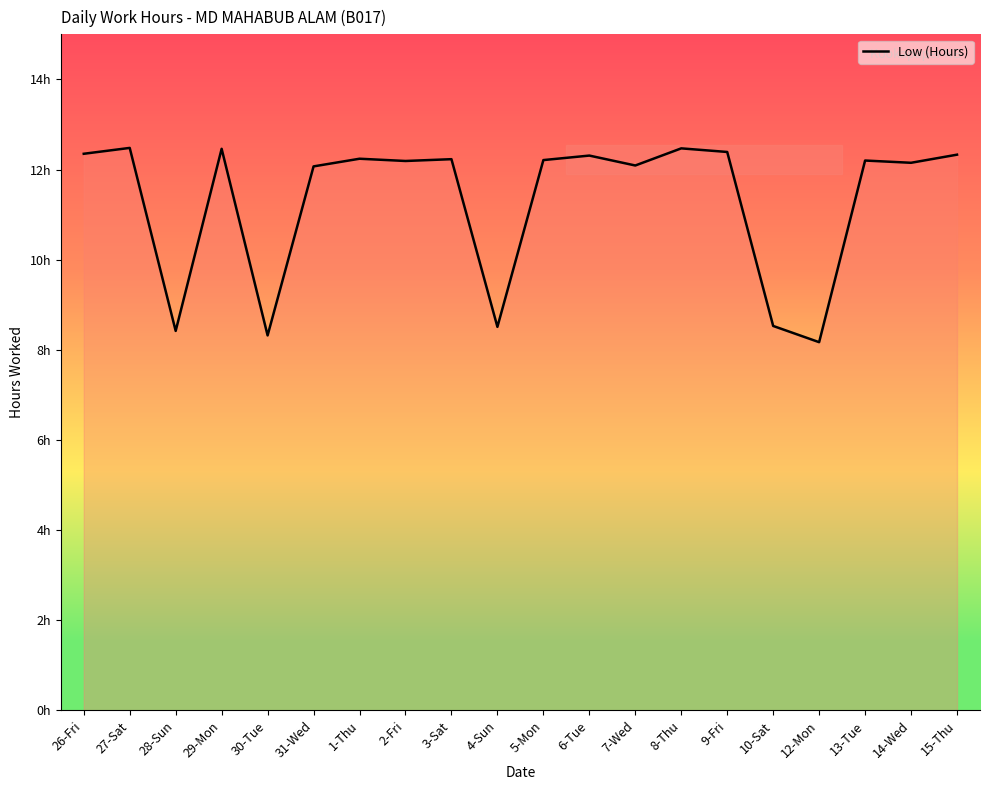

Rank the categories by value from highest to lowest.

27-Sat, 8-Thu, 29-Mon, 9-Fri, 26-Fri, 15-Thu, 6-Tue, 1-Thu, 3-Sat, 5-Mon, 13-Tue, 2-Fri, 14-Wed, 7-Wed, 31-Wed, 10-Sat, 4-Sun, 28-Sun, 30-Tue, 12-Mon